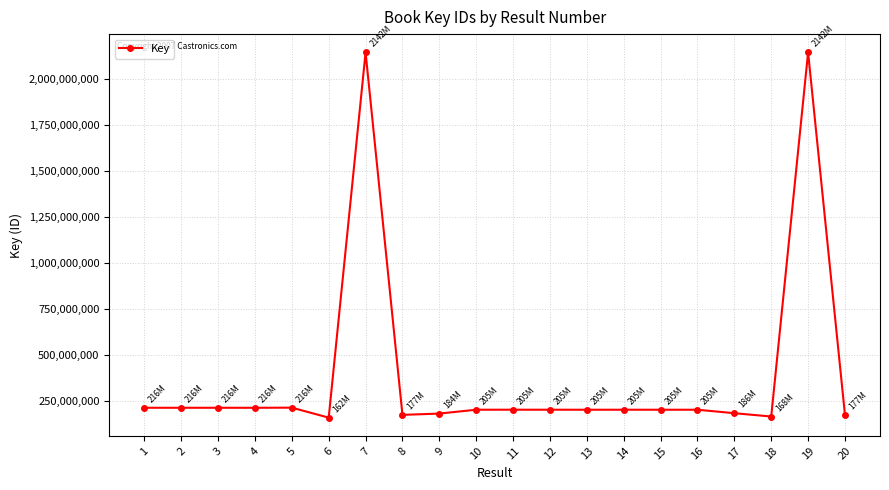

The value at 14 is 205184988. True or false?

True